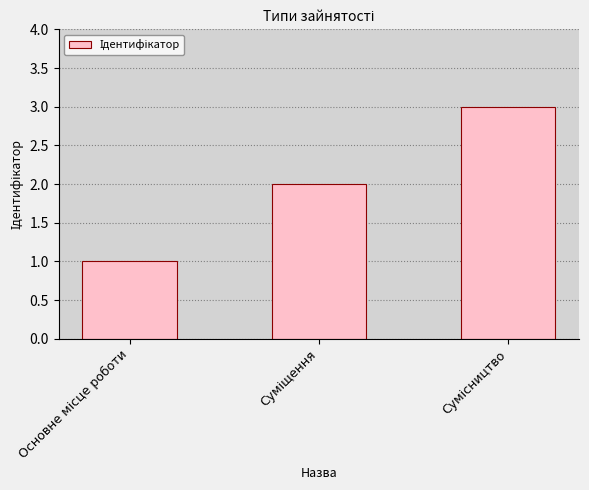

How many distinct data groups are displayed?

1